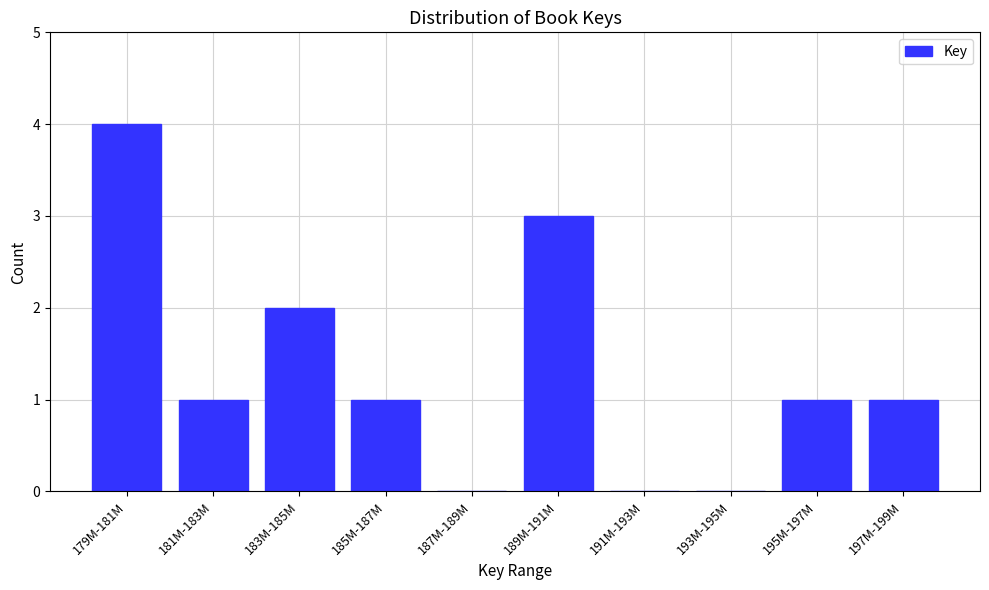

Reading left to right, extract all data points from this chart.

179M-181M=4	181M-183M=1	183M-185M=2	185M-187M=1	187M-189M=0	189M-191M=3	191M-193M=0	193M-195M=0	195M-197M=1	197M-199M=1